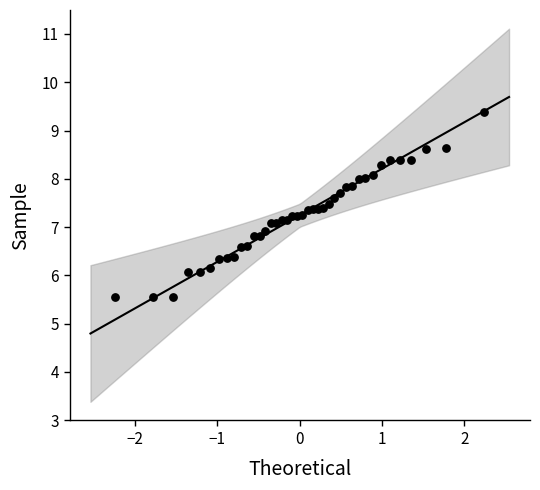

What is the range of Y values (max minus min)?

3.8